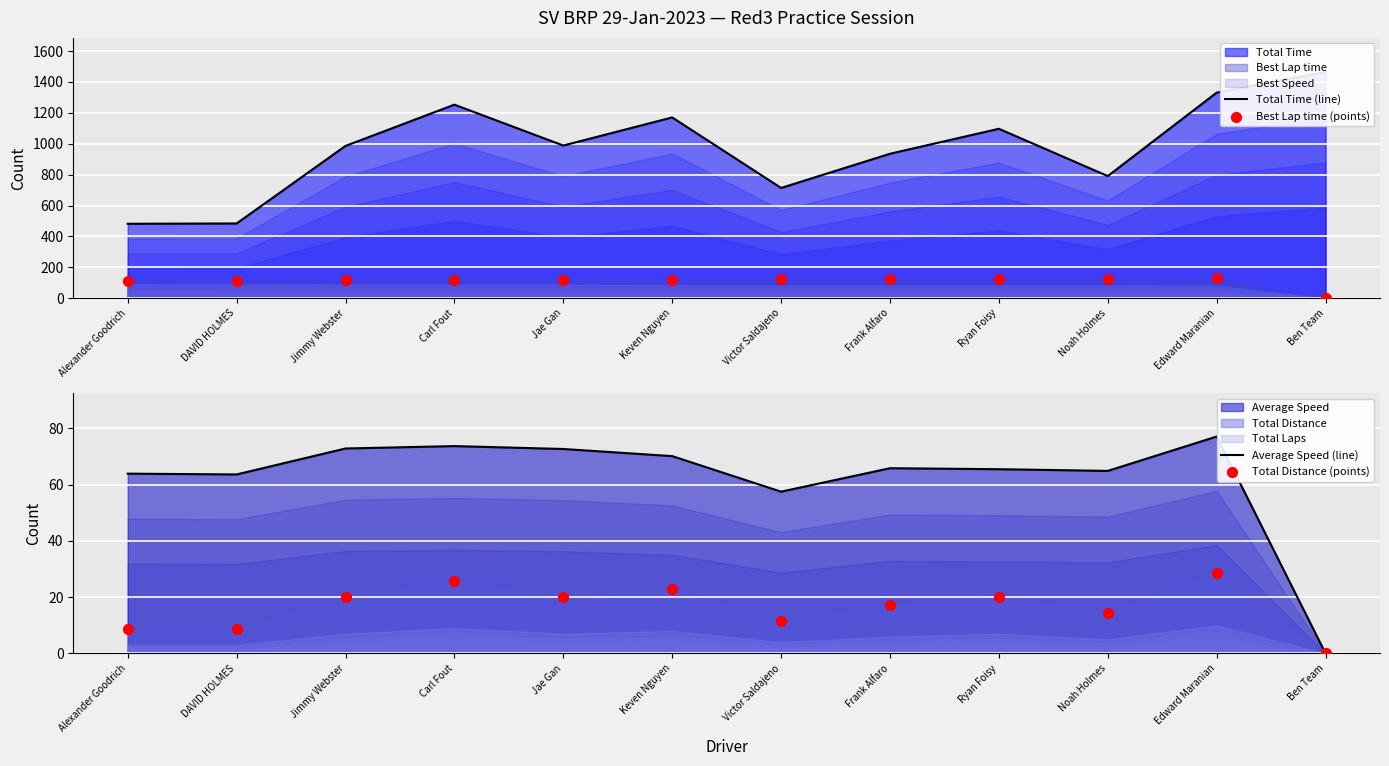

Which series has the largest Y range (max minus min)?

Total Time (line)